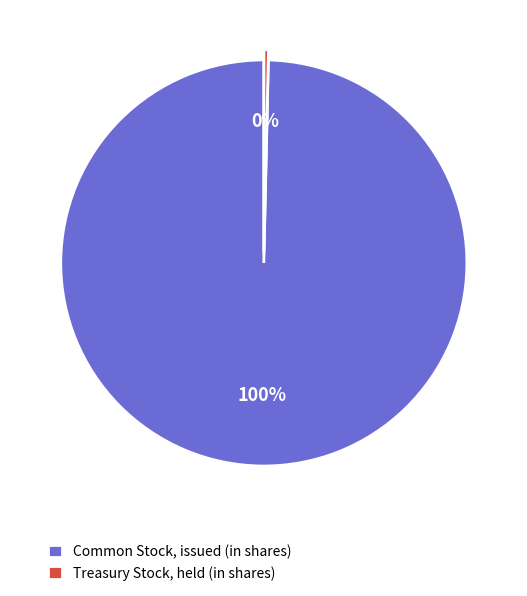

Is the sum of Treasury Stock, held (in shares) and Common Stock, issued (in shares) greater than half?

Yes